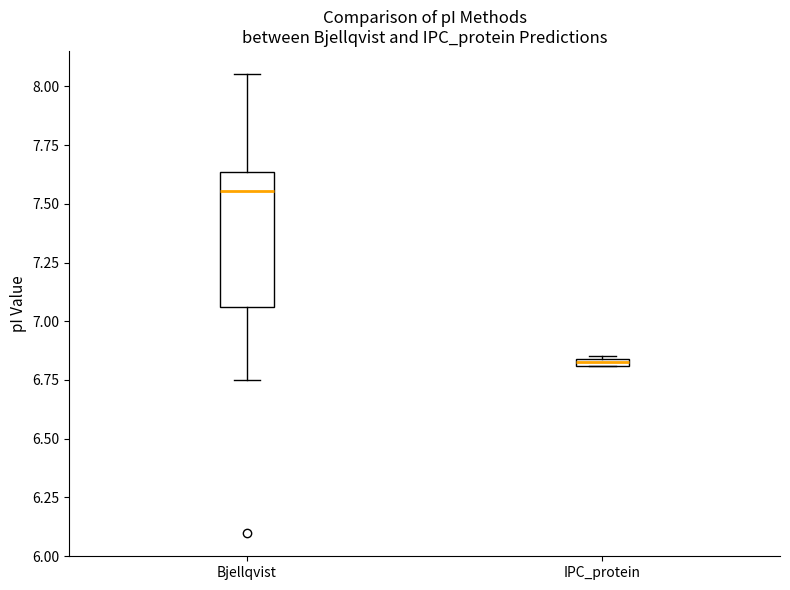

Comparing the boxes themselves (not the whiskers), which one is the tallest?

Bjellqvist